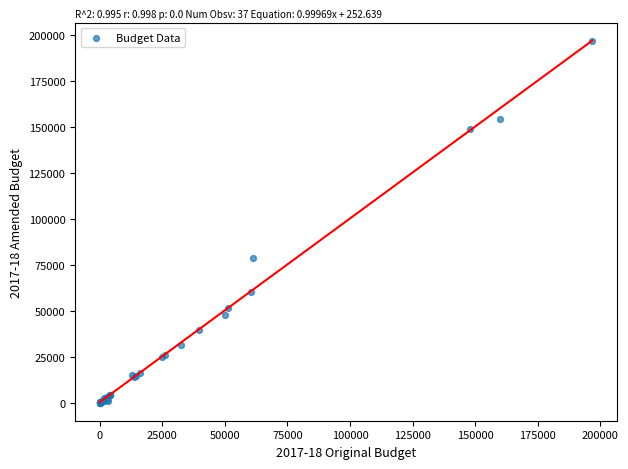

What Y value in the scatter plot is closest to 98400?

78906.7